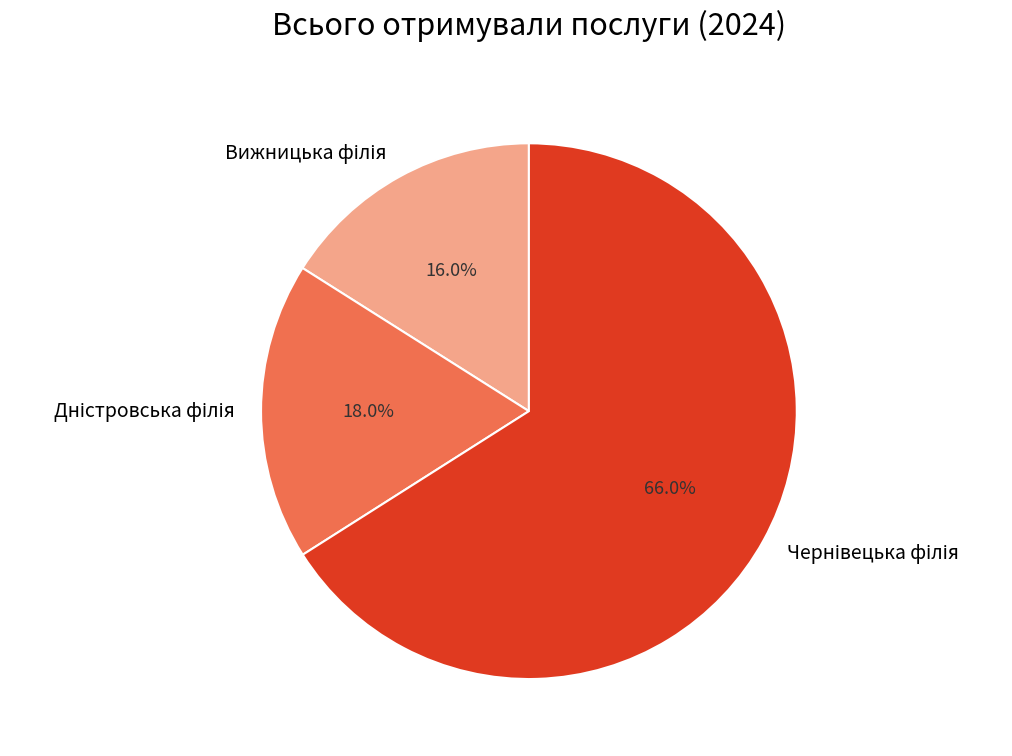

Is there any slice that represents more than half of the pie?

Yes